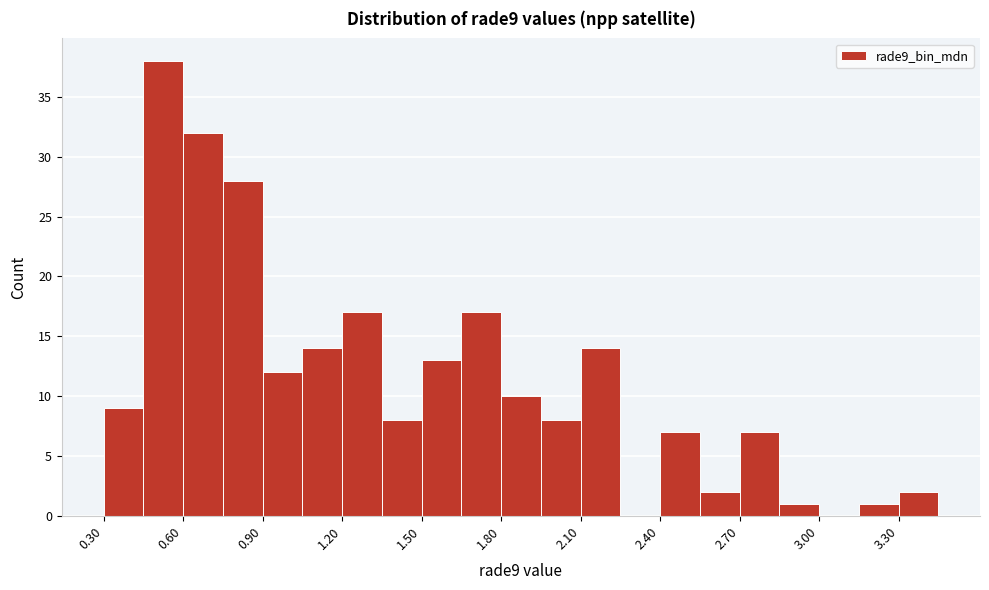

Read against the x-axis, roughly where is the centre of the tallest bar?

0.55